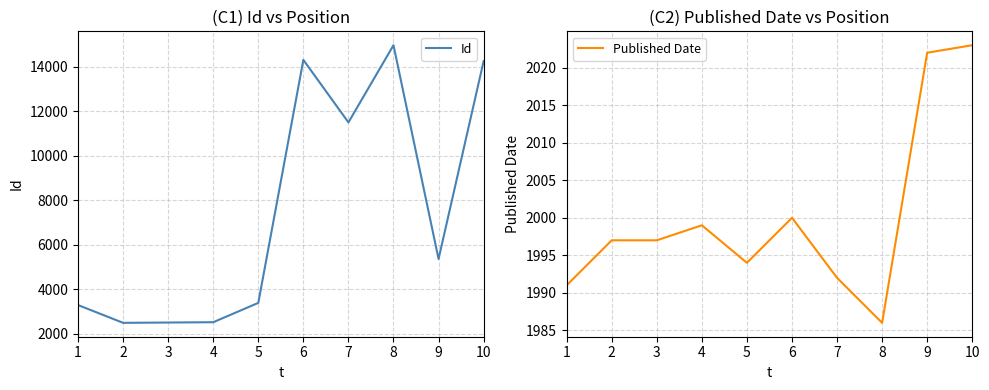

Is the value of Published Date at 3 greater than the value of Id at 1?

No